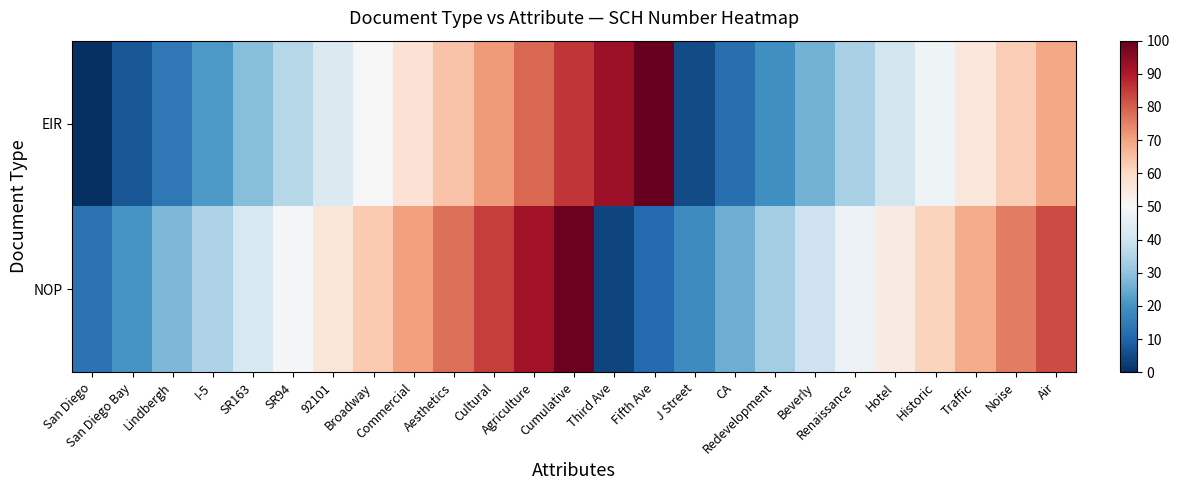

Which series has the largest total across all categories?

NOP